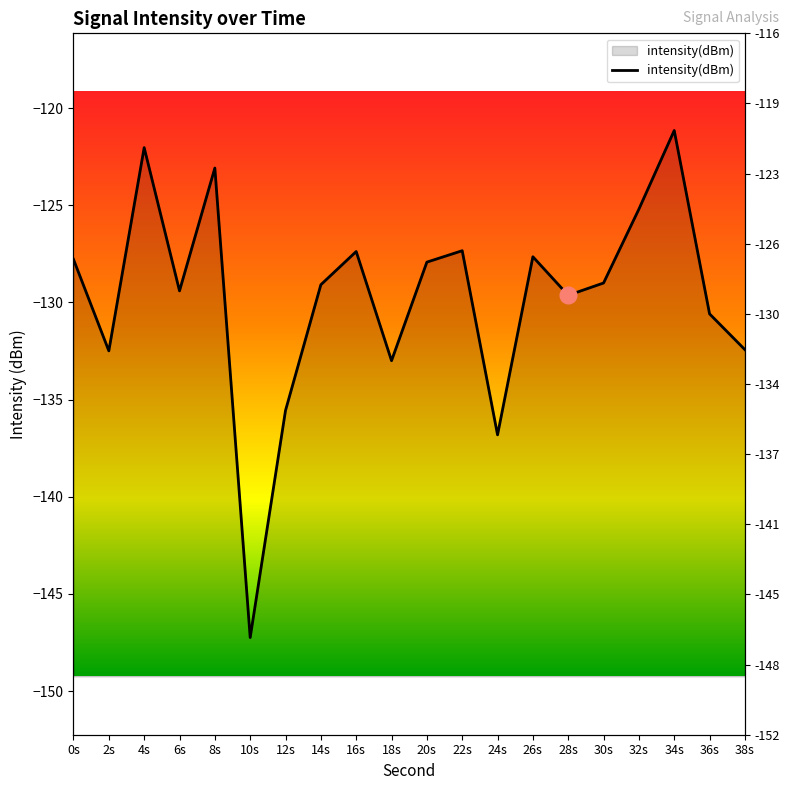

Reading left to right, transcribe all the data shown in this chart.

-127.8	-132.5	-122.0	-129.4	-123.1	-147.2	-135.6	-129.1	-127.4	-133.0	-127.9	-127.3	-136.8	-127.7	-129.6	-129.0	-125.2	-121.2	-130.6	-132.4